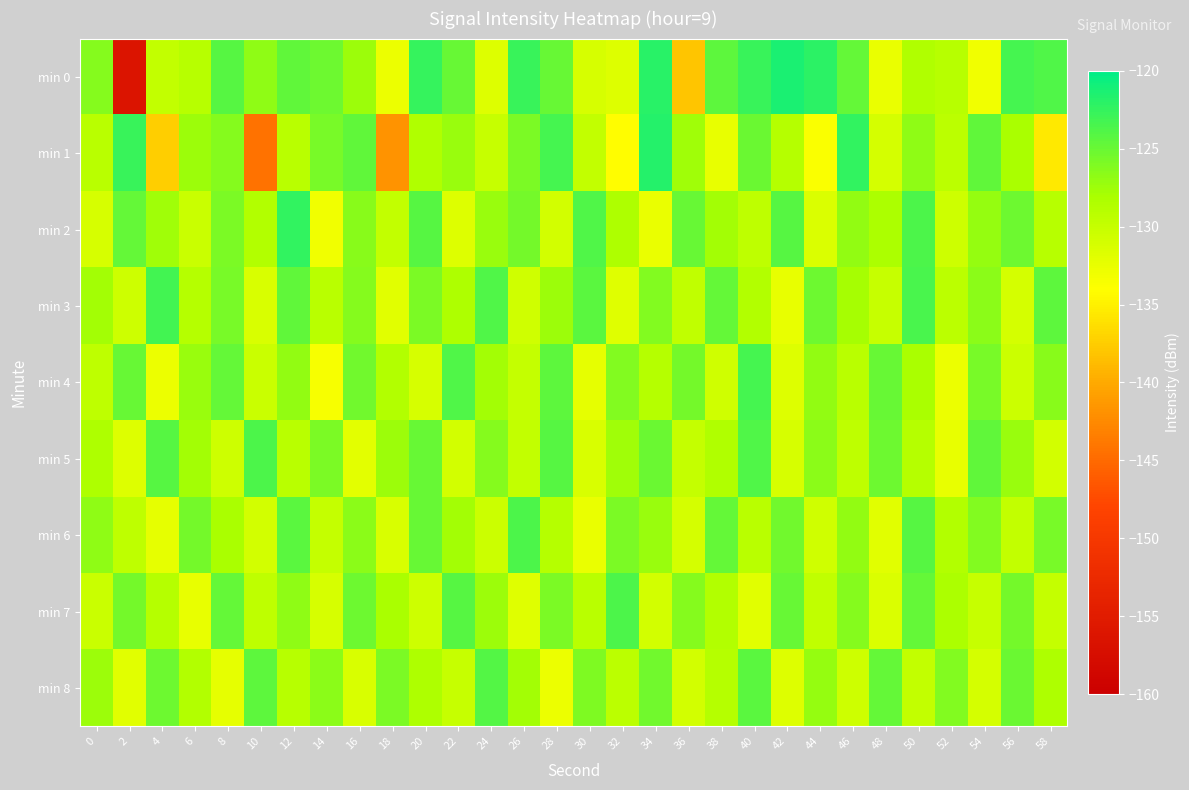

Which series has the widest spread of values?

min 0